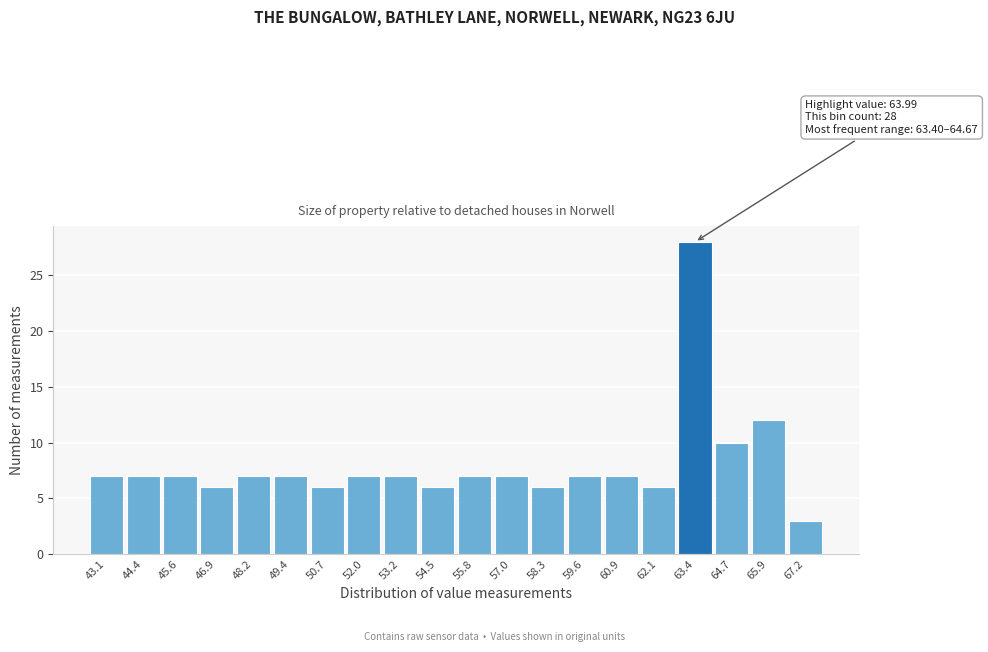

Reading left to right, extract all data points from this chart.

43.1=7	44.4=7	45.6=7	46.9=6	48.2=7	49.4=7	50.7=6	52.0=7	53.2=7	54.5=6	55.8=7	57.0=7	58.3=6	59.6=7	60.9=7	62.1=6	63.4=28	64.7=10	65.9=12	67.2=3